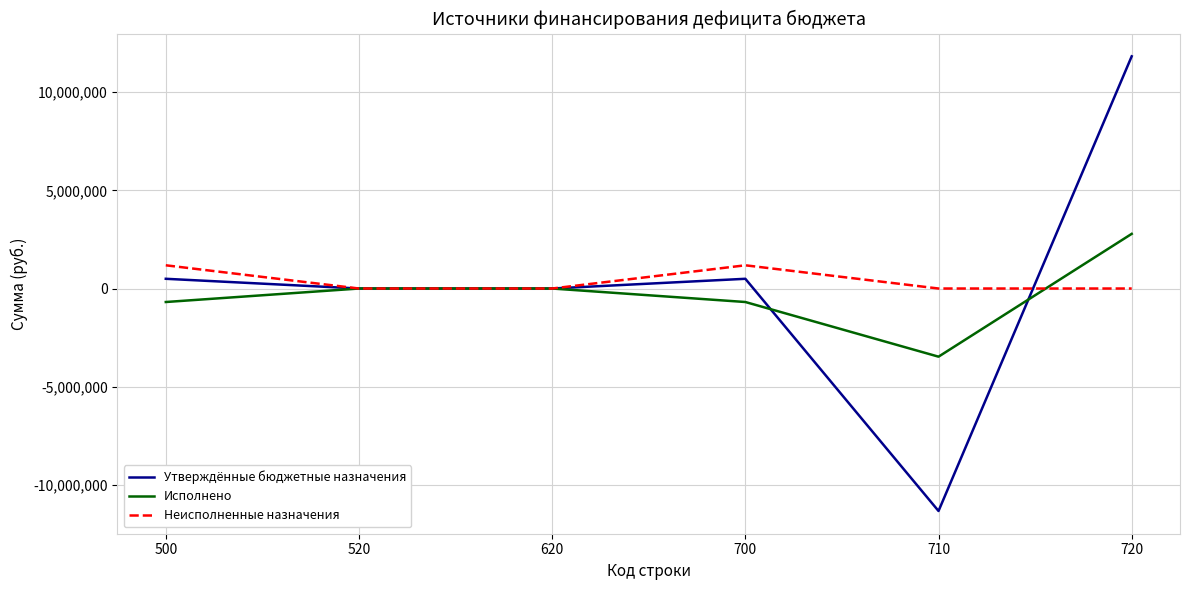

What is the average value of the Утверждённые бюджетные назначения series?

247542.1